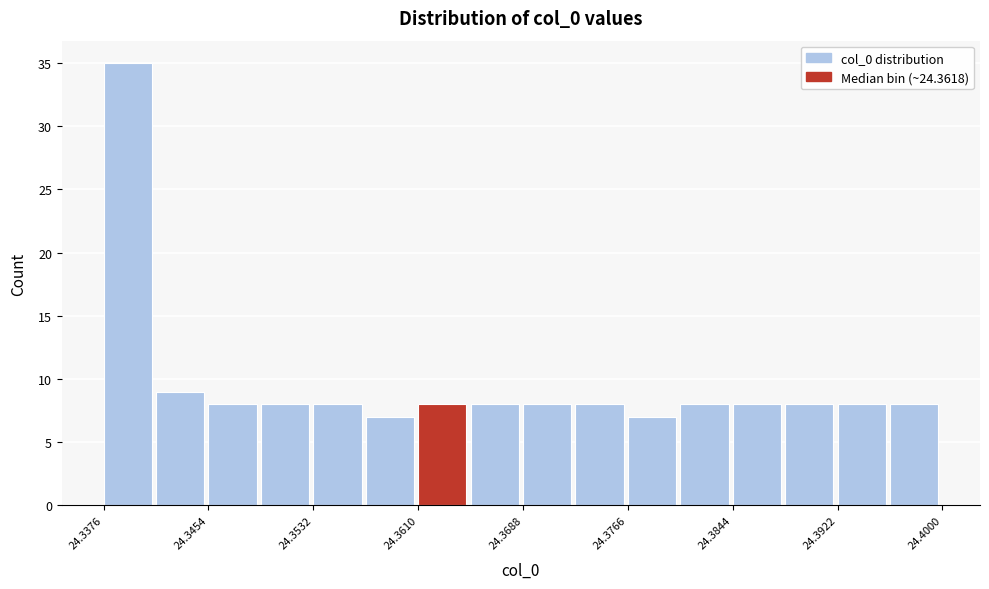

Read against the x-axis, roughly where is the centre of the tallest bar?

24.339